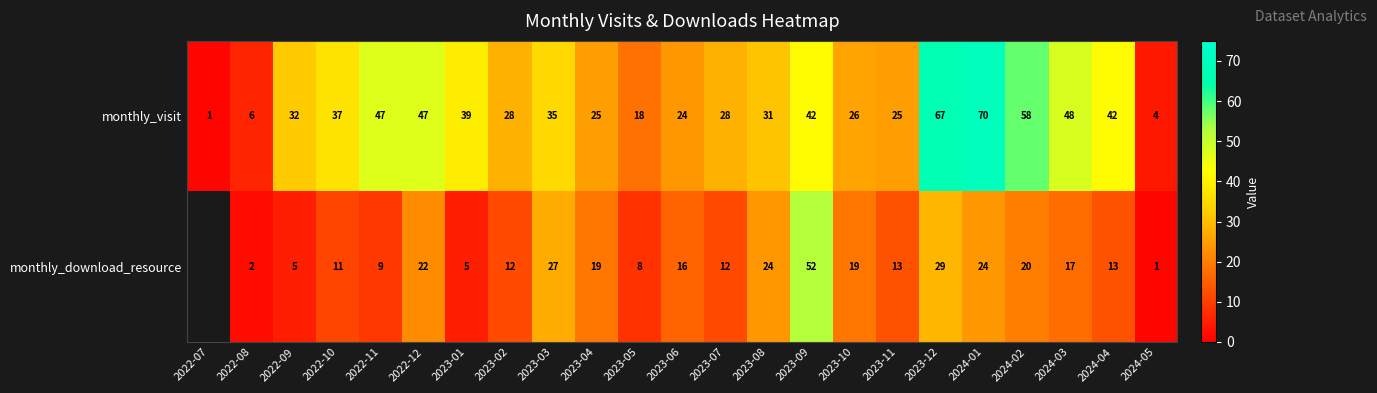

Which category has the highest value in the monthly_visit series?

2024-01